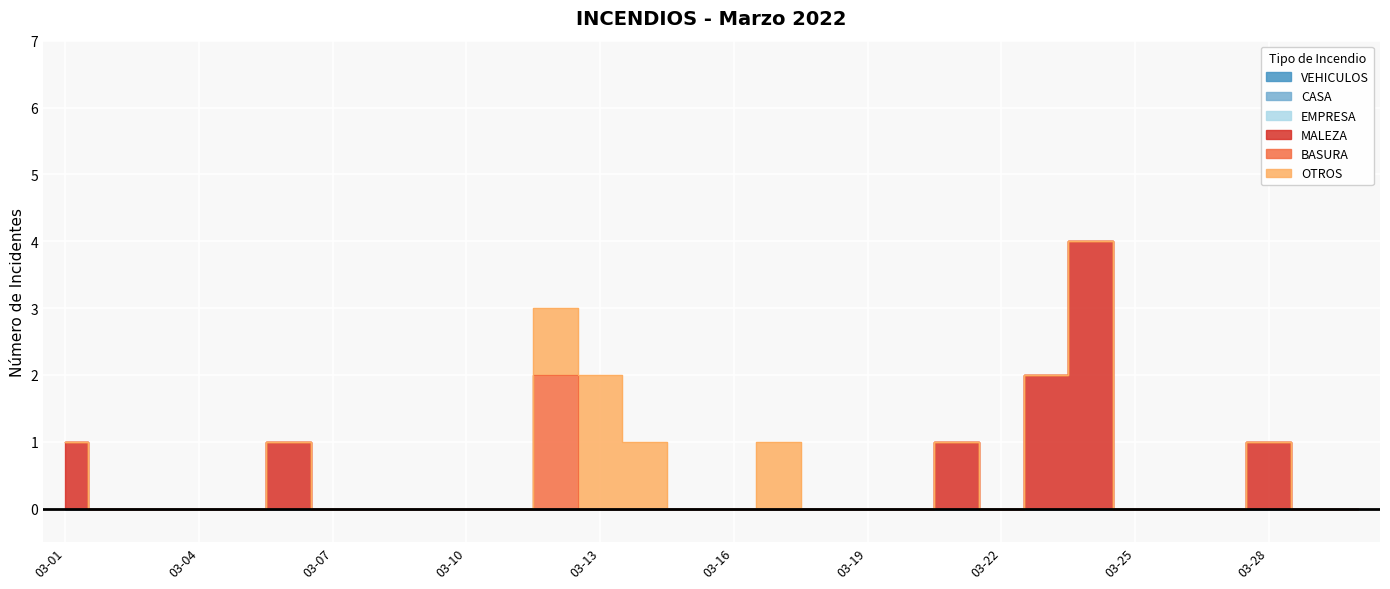

The value of BASURA at 03-28 is 0. True or false?

True